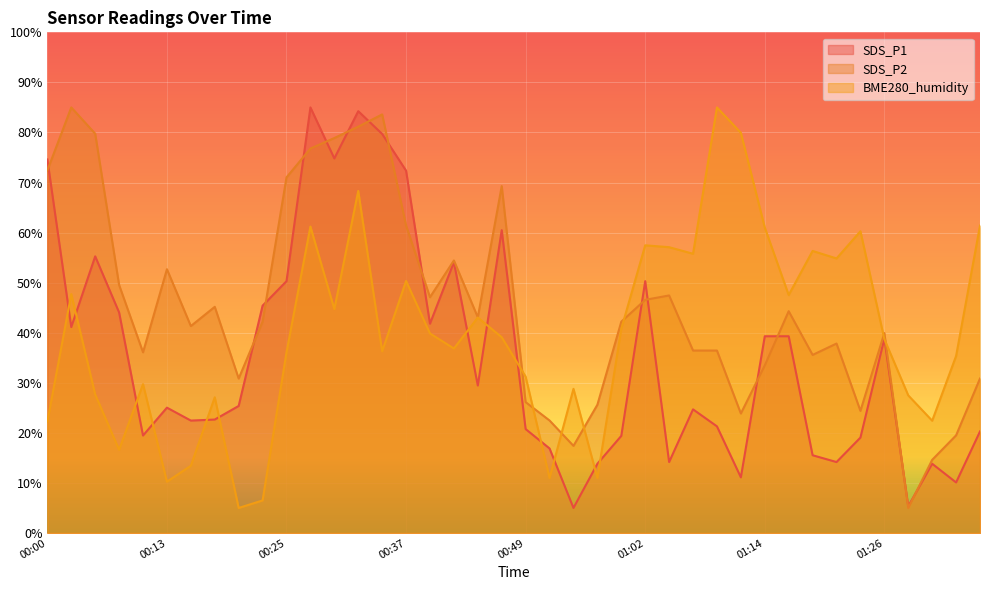

How many values in the SDS_P1 series are below 25?

19